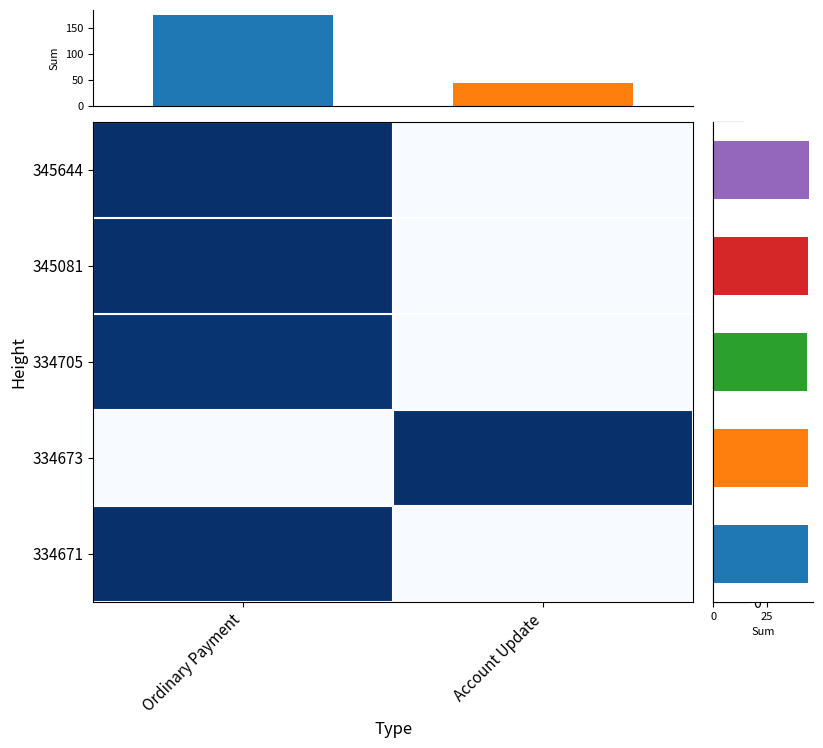

At which label does 345081 reach its minimum?

Account Update